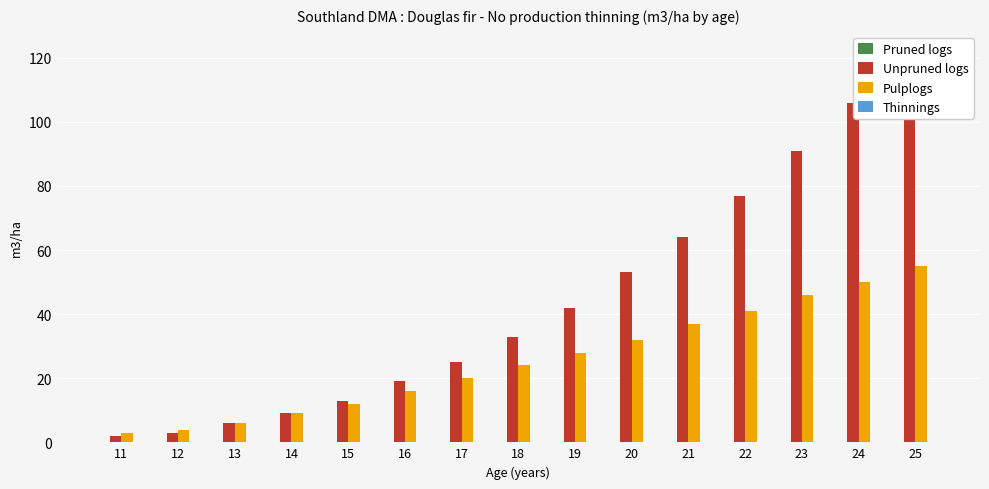

Which series has the largest total across all categories?

Unpruned logs